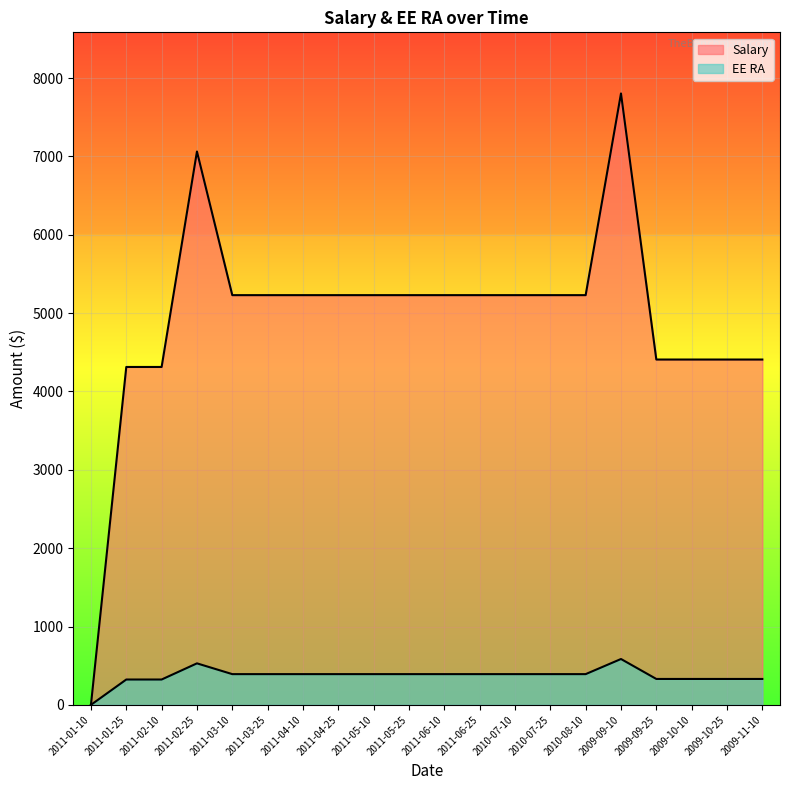

What is the spread (max minus min) of values at 2011-04-25?

4837.0